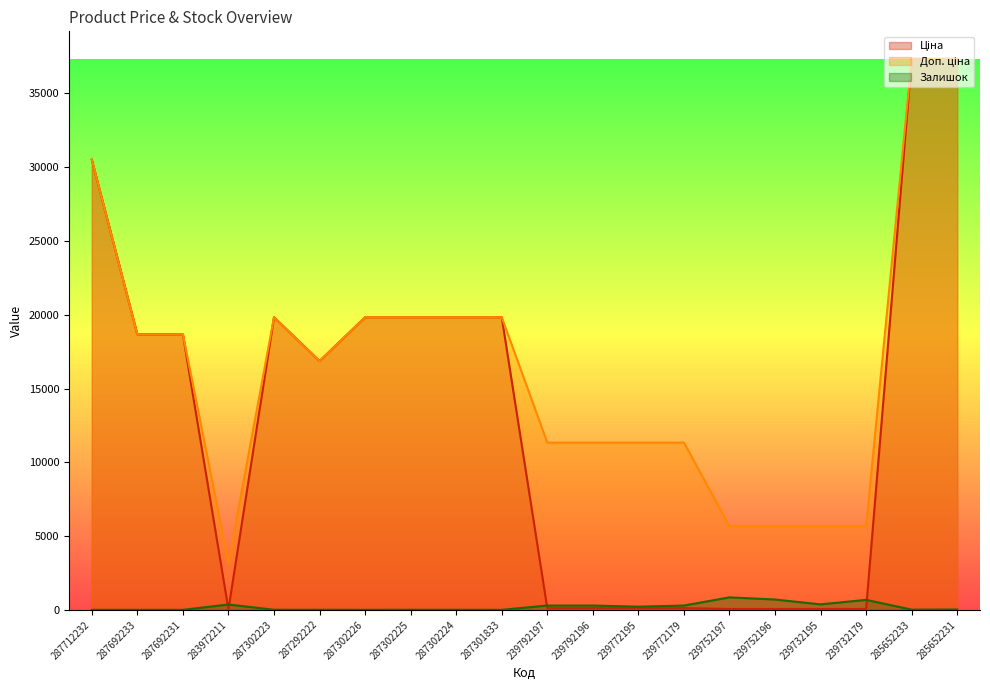

Is the value of Доп. ціна at 239732179 greater than the value of Залишок at 239772195?

Yes